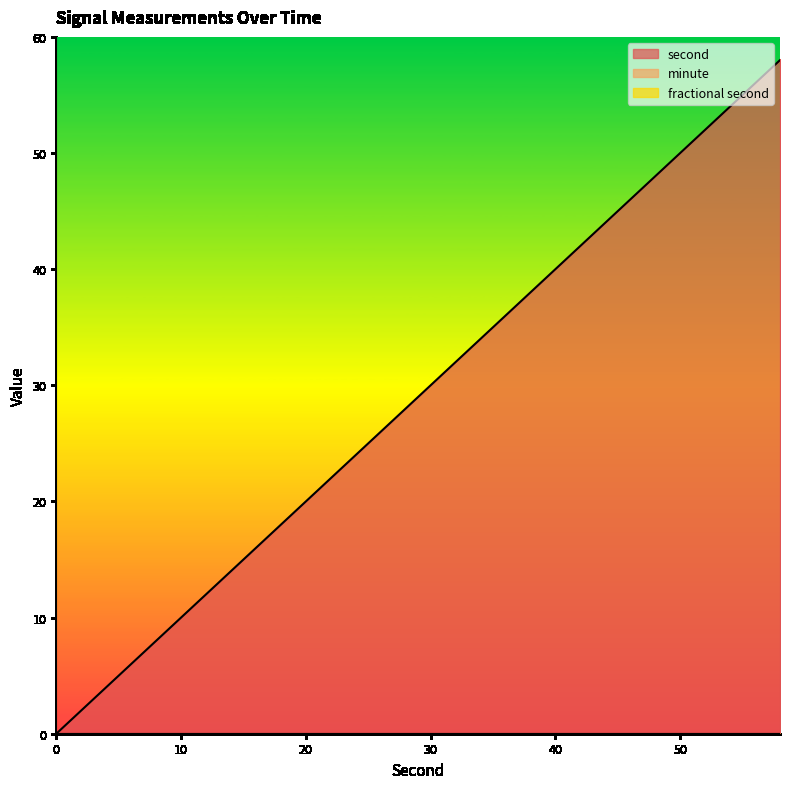

What is the difference between the highest and lowest values at 40?

40